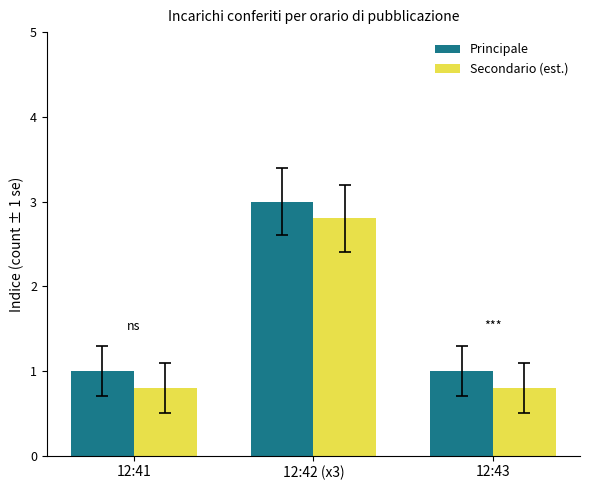

What are all the series names shown in the legend?

Principale, Secondario (est.)